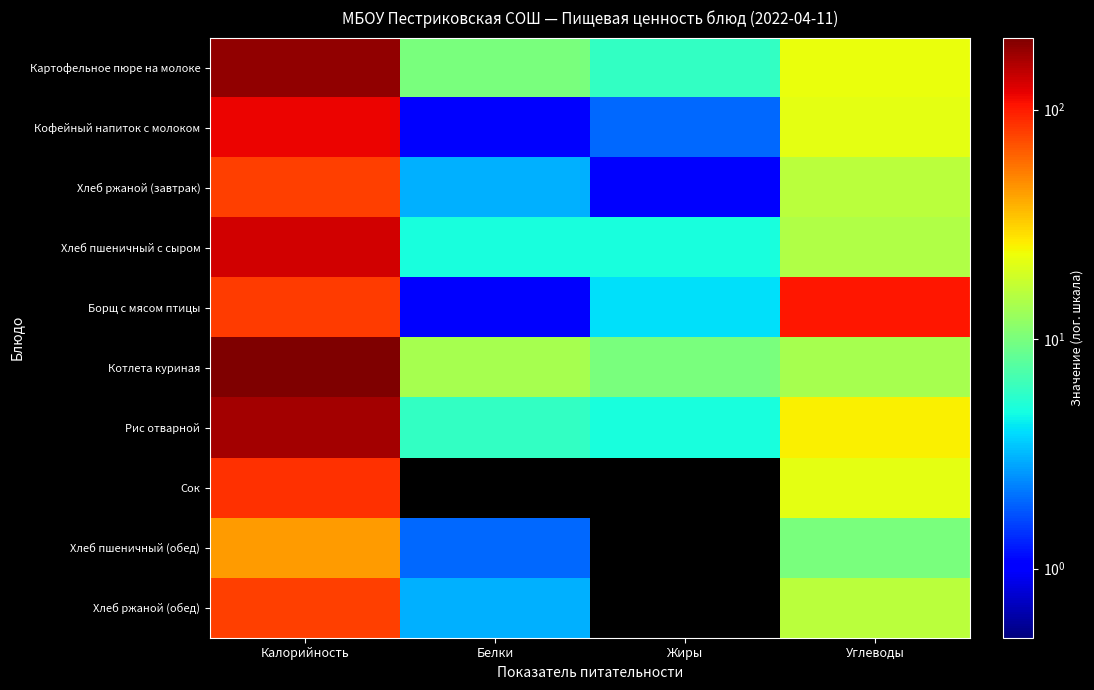

What is the greatest value displayed?

206